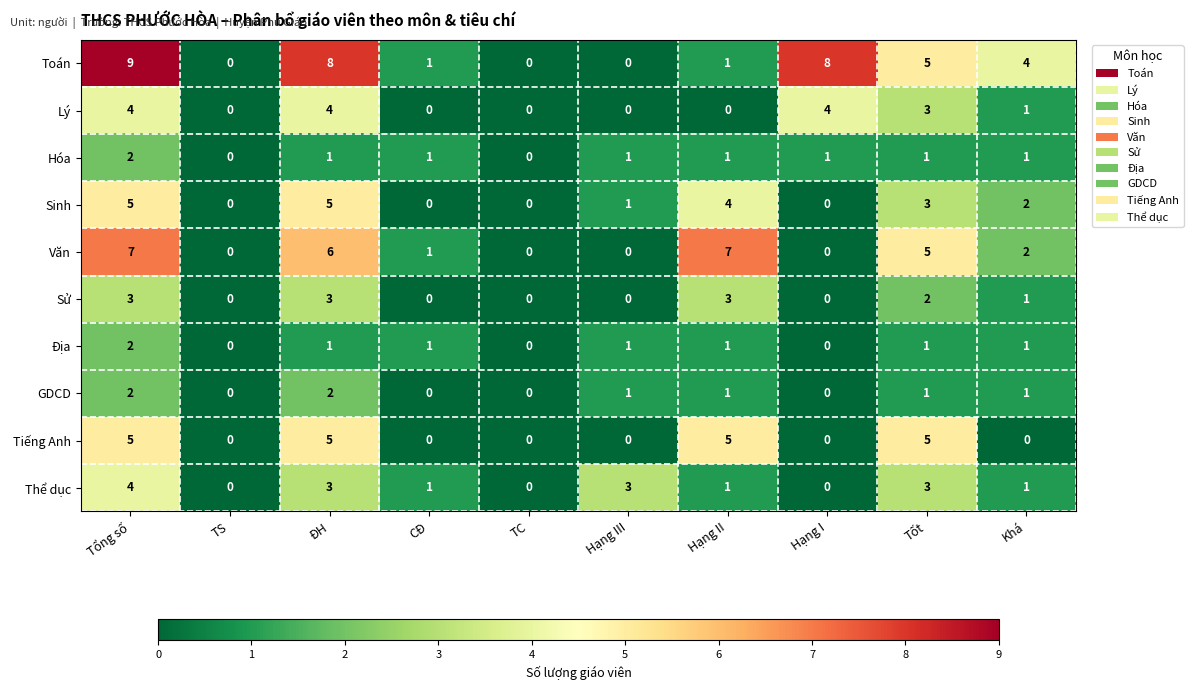

What is the sum of all GDCD values?

8